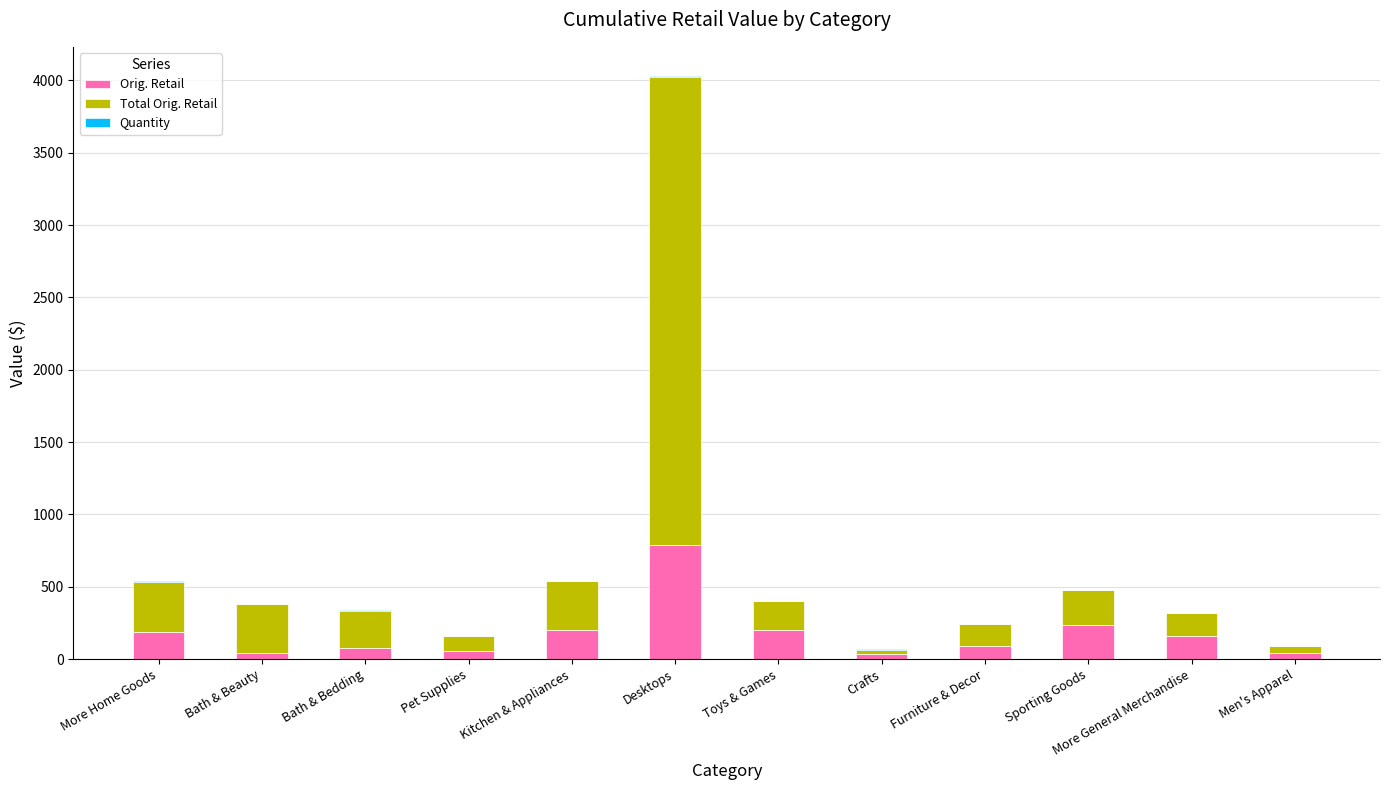

Where is Orig. Retail nearest to the value 410?

Sporting Goods